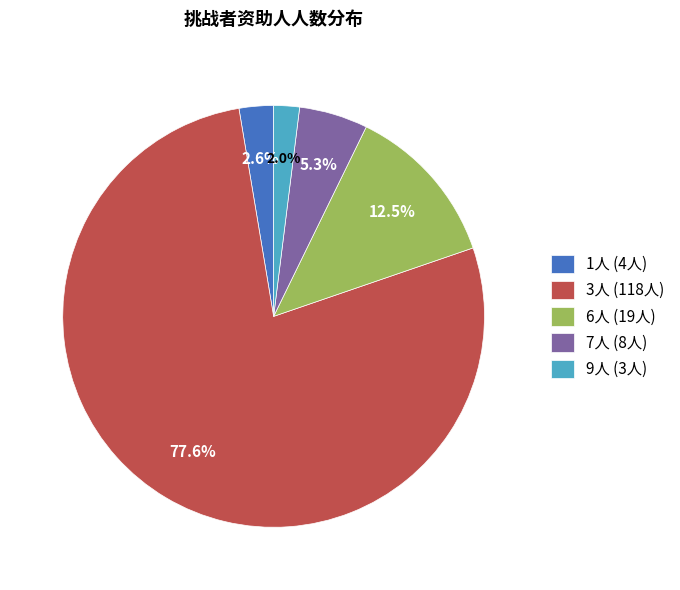

Which category accounts for the majority?

3人 (118人)